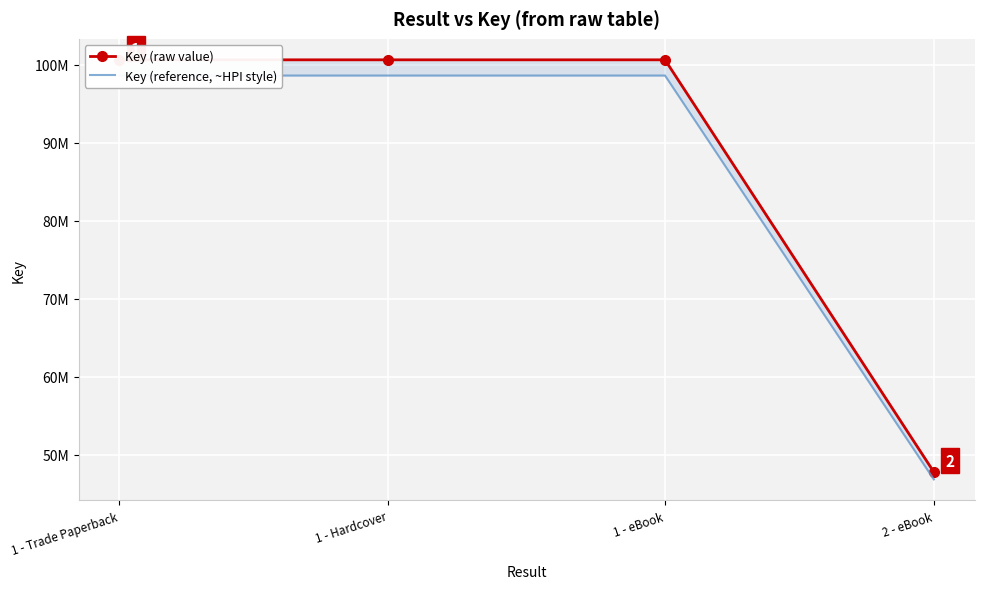

True or false: Key (raw value) and Key (reference, ~HPI style) cross at least once.

False